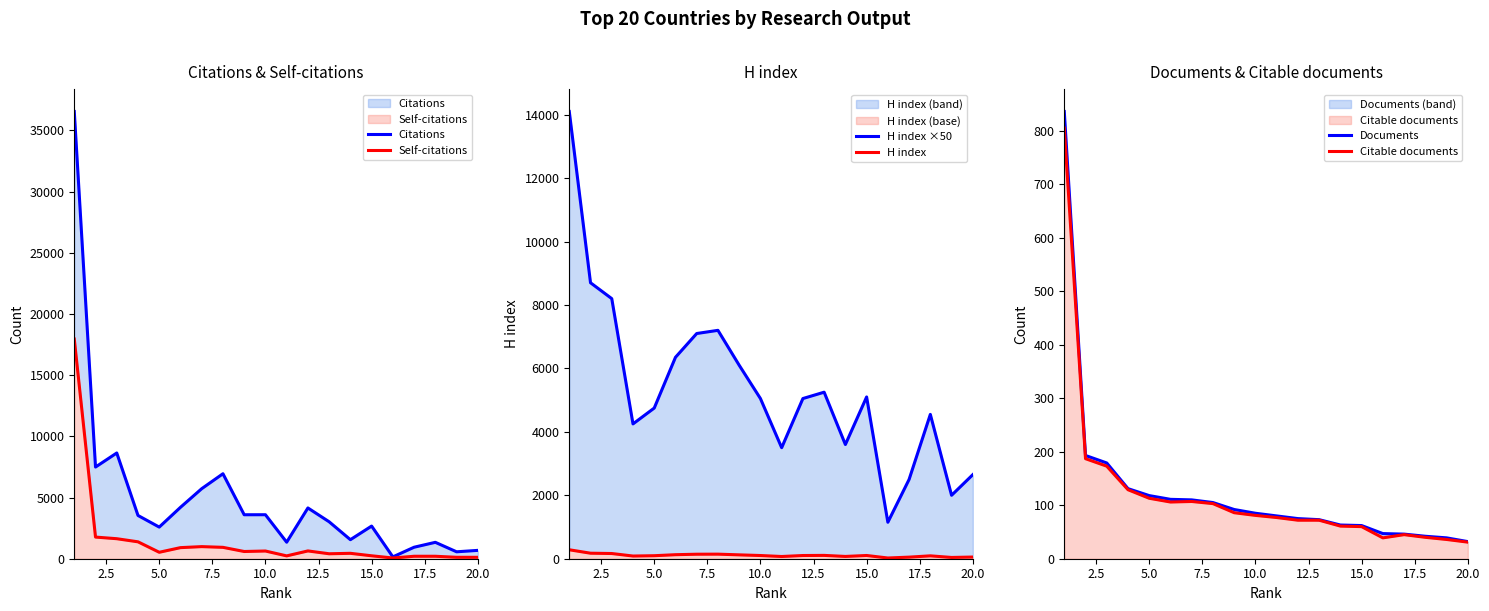

True or false: Self-citations and H index intersect in this chart.

False